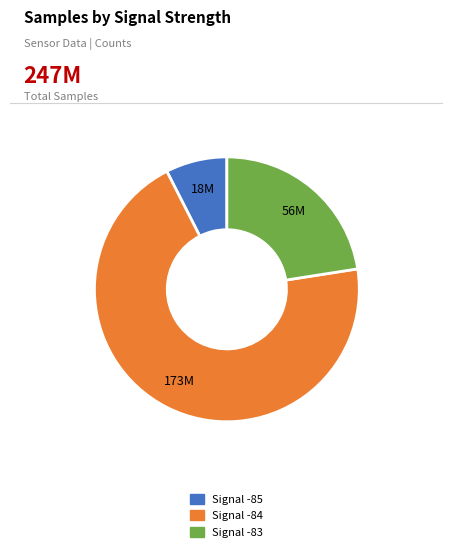

Is there any slice that represents more than half of the pie?

Yes